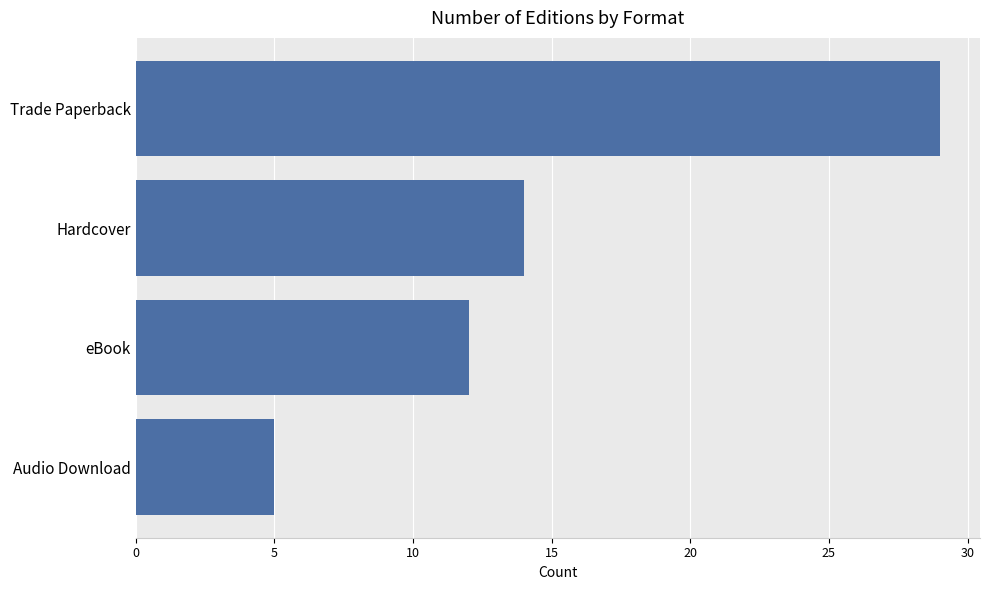

What is the sum of all values?

60